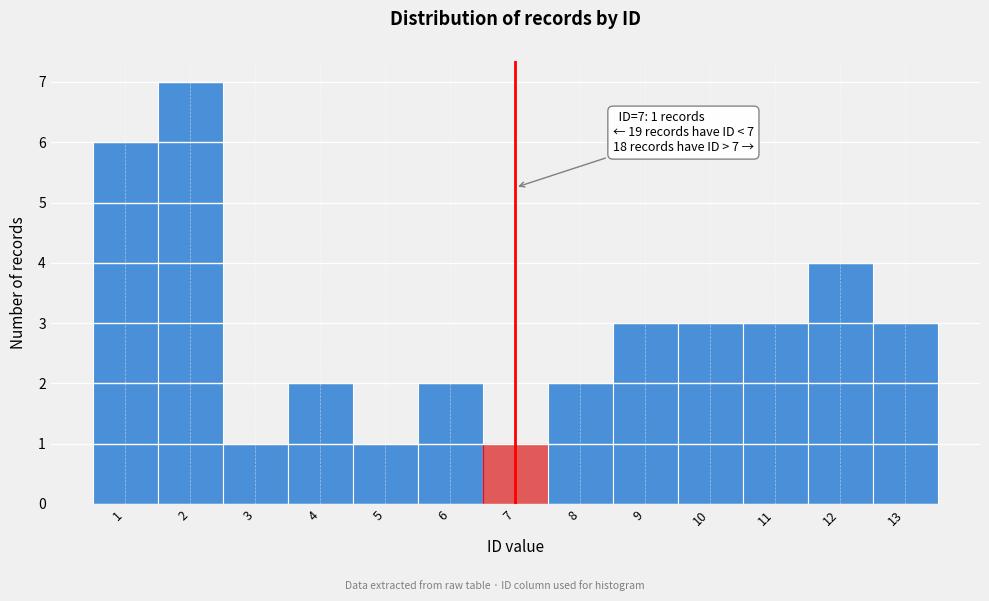

Over which range of the x-axis is the bar tallest?

1.5 to 2.5